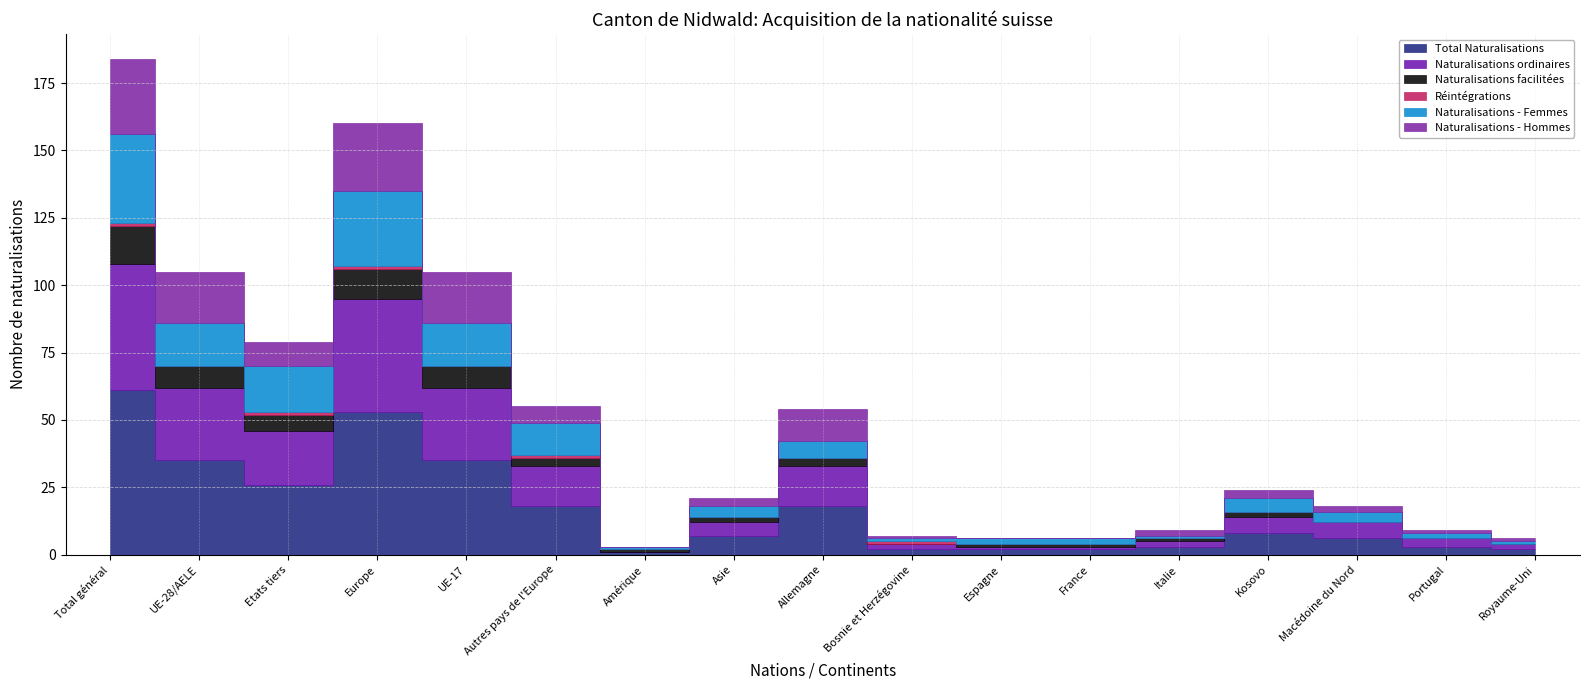

What position from the left is UE-17?

5